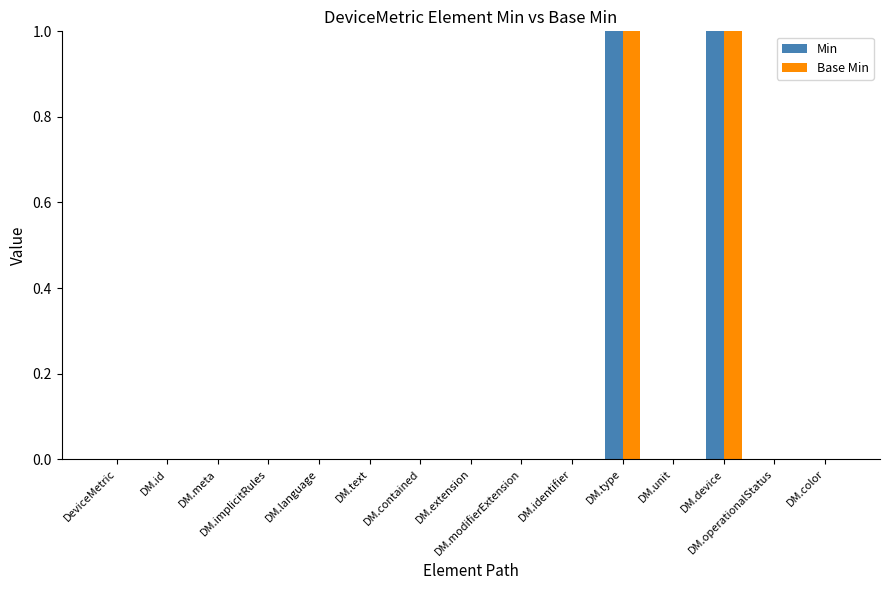

Are the bars horizontal?

No